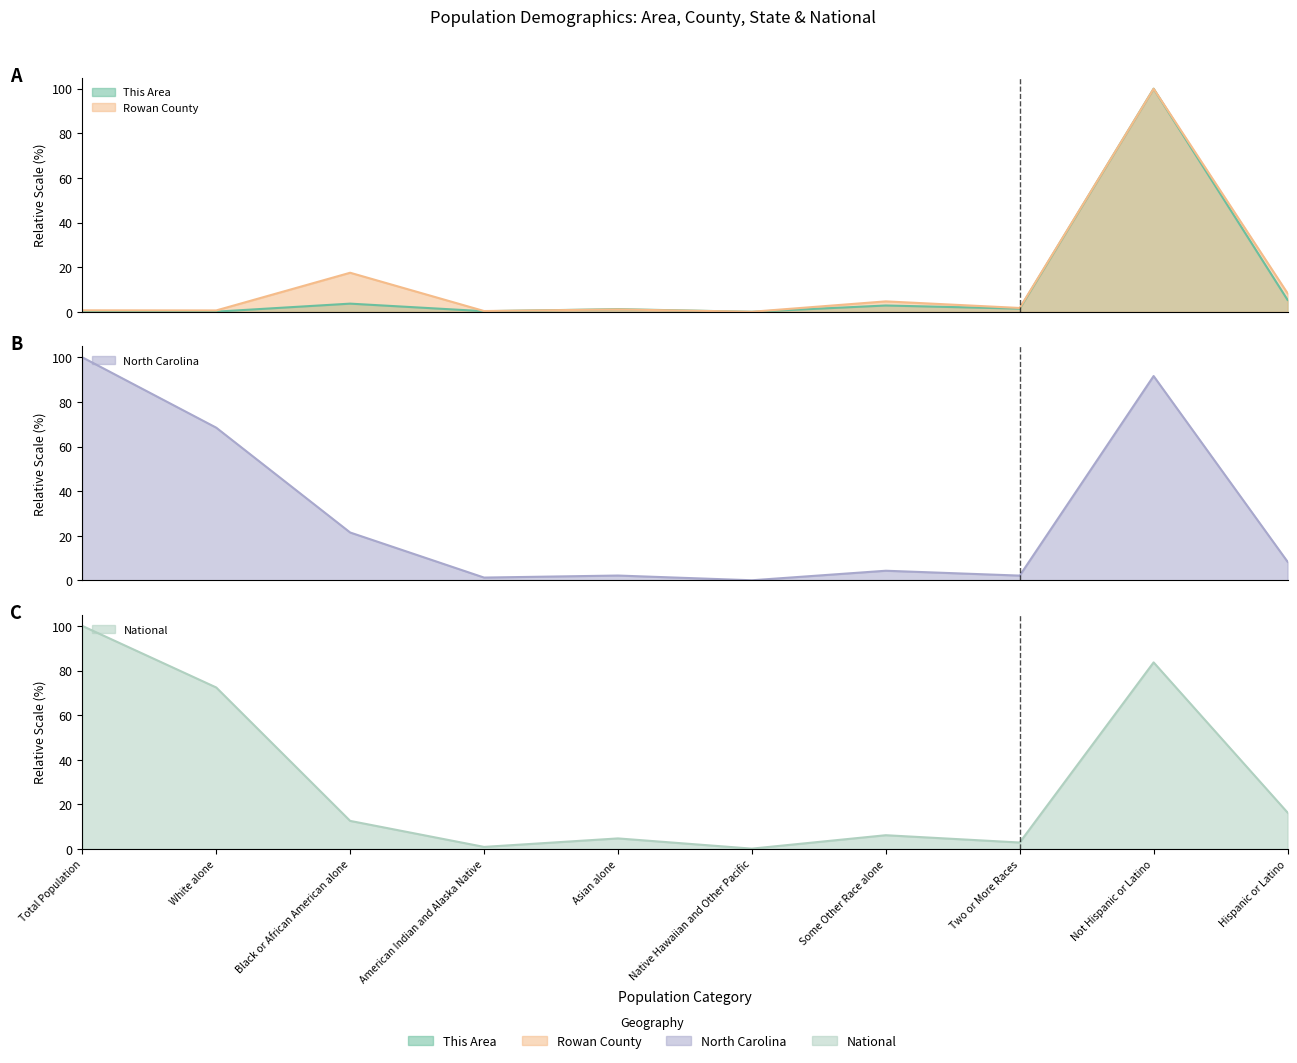

Is the value of This Area at American Indian and Alaska Native greater than the value of North Carolina at Not Hispanic or Latino?

No